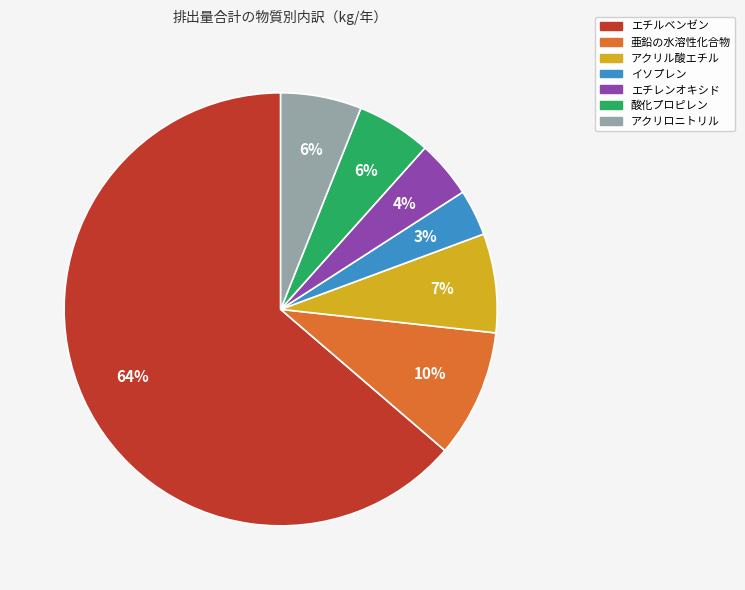

Is there a majority slice in this chart?

Yes